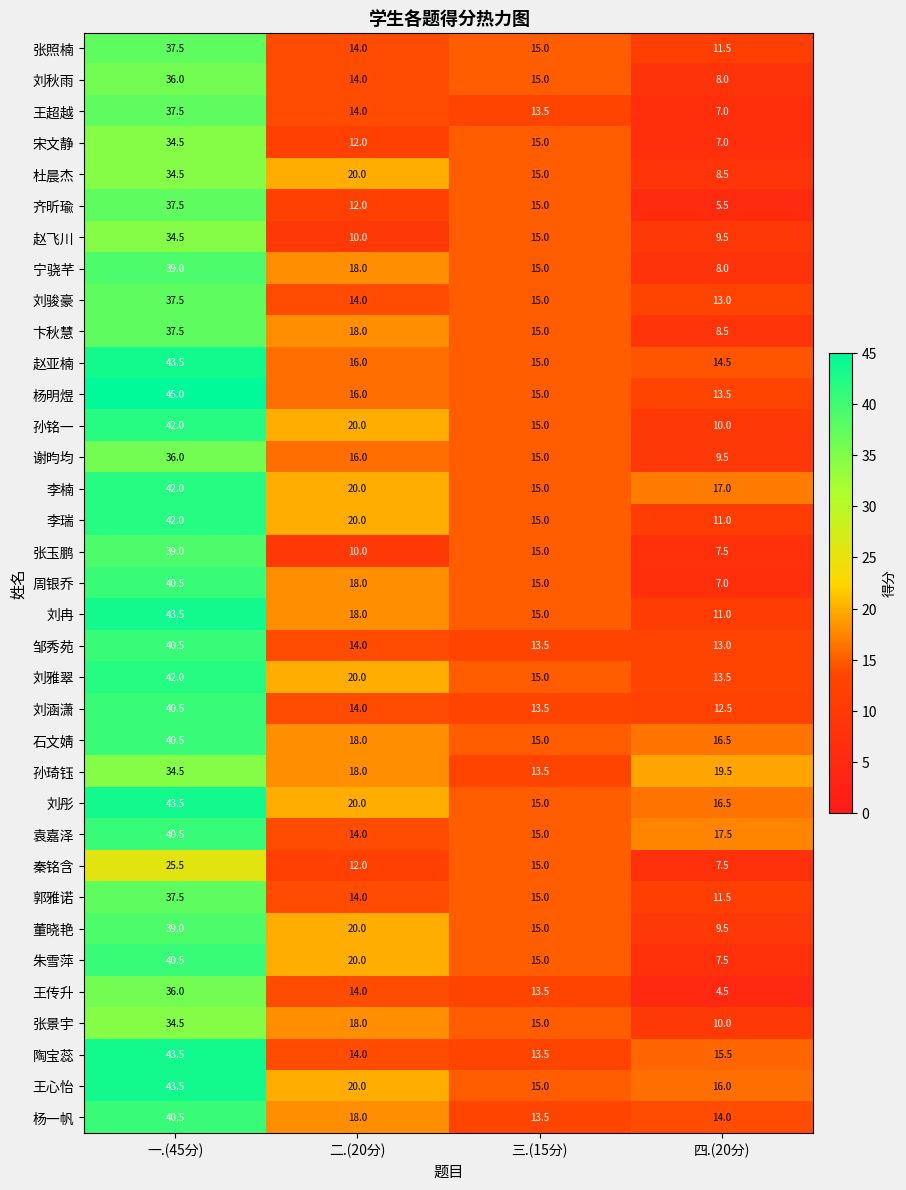

What is the difference between the second highest and minimum values in the 王超越 series?

7.0